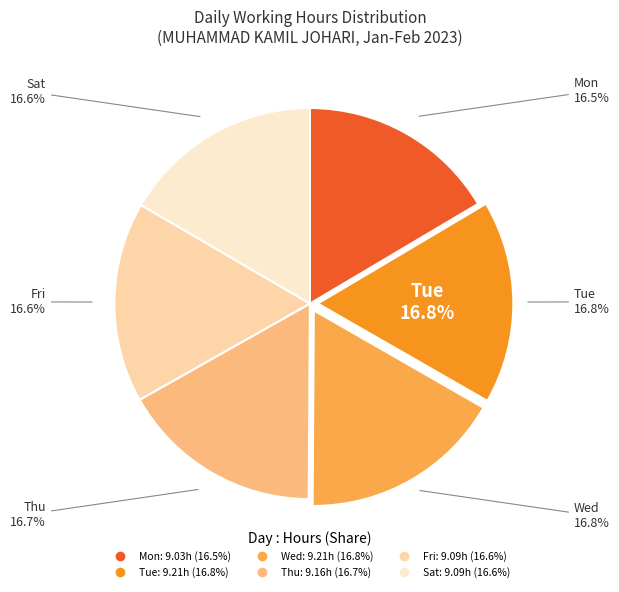

Is there a majority slice in this chart?

No